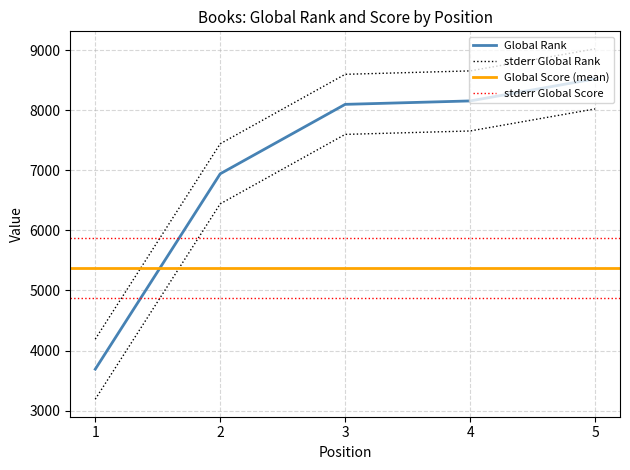

True or false: Global Score and Global Rank cross at least once.

False